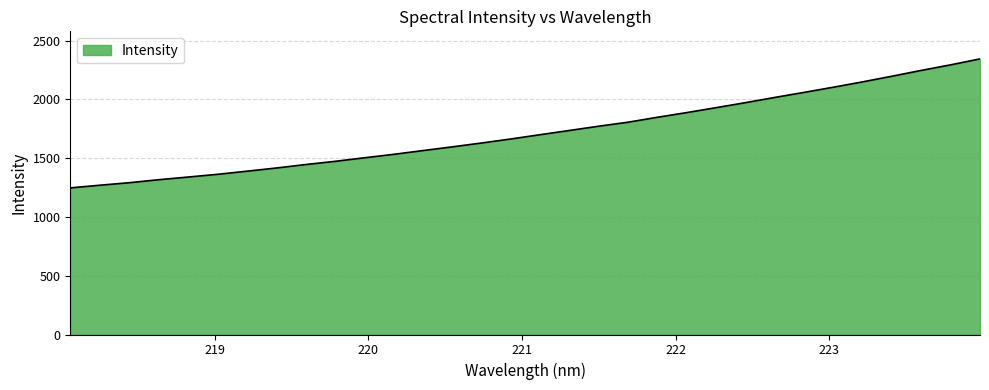

What is the smallest value displayed?

1247.7